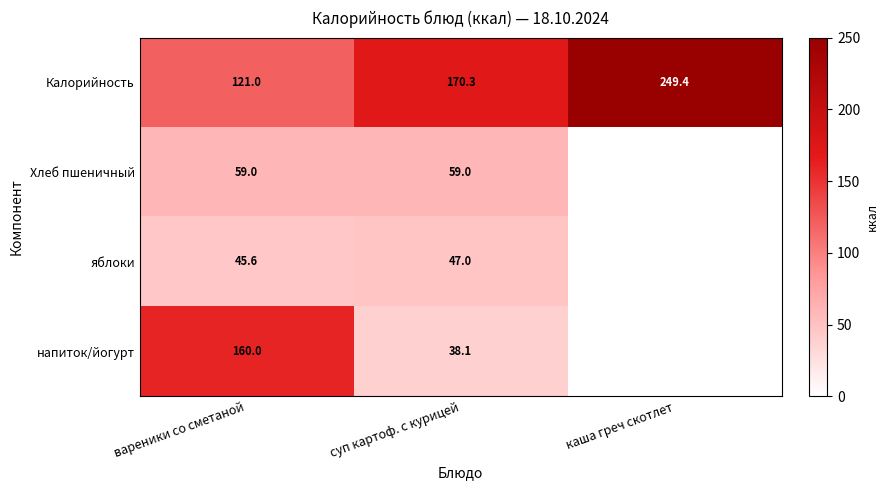

At суп картоф. с курицей, list the series in order from largest to smallest.

Калорийность, Хлеб пшеничный, яблоки, напиток/йогурт